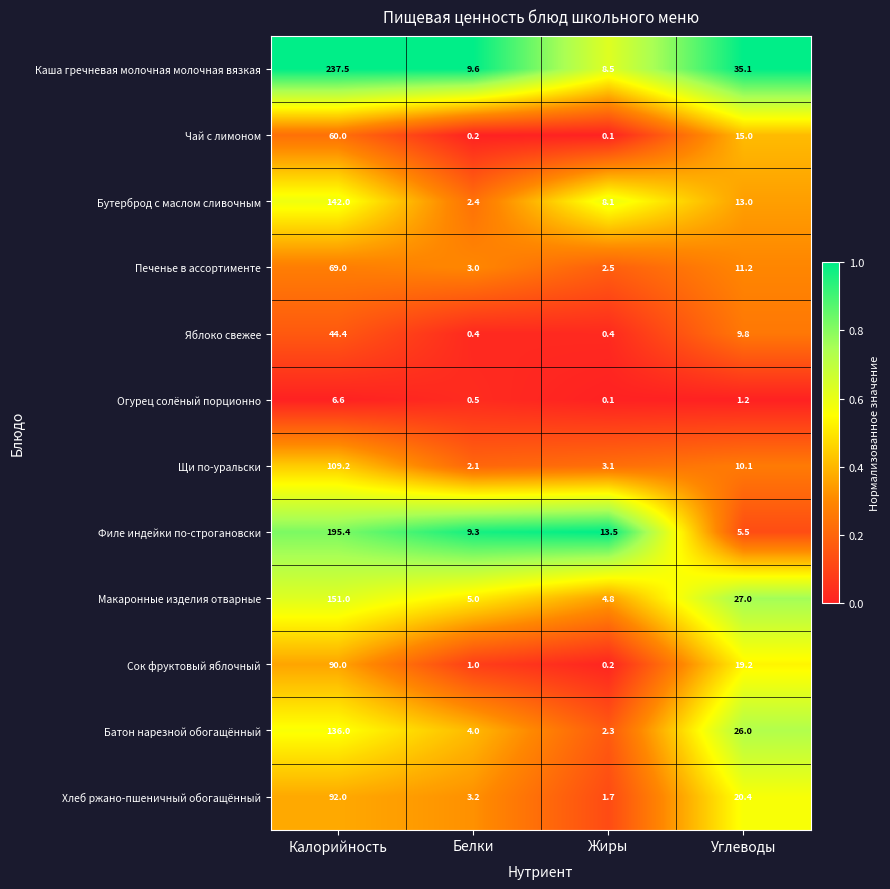

At which label does Щи по-уральски first exceed 10?

Калорийность